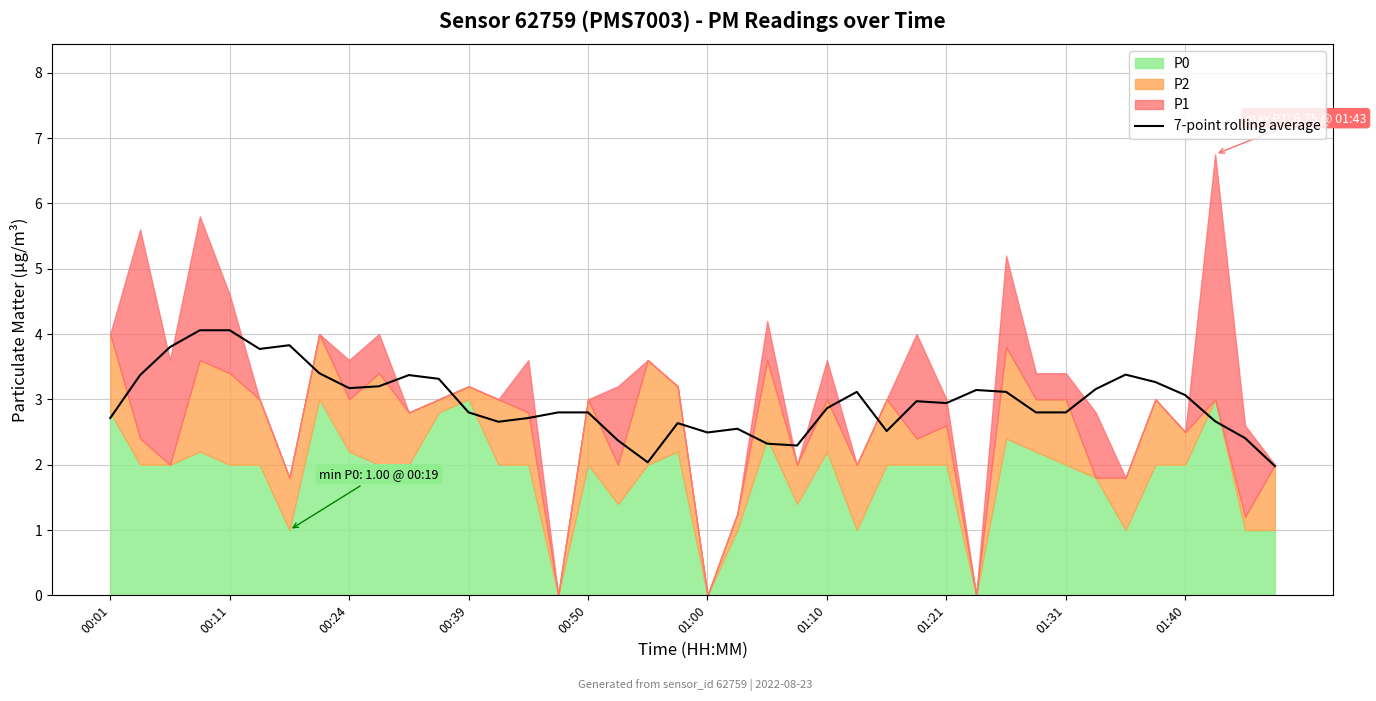

What is the lowest value of the 7-point rolling average series?

2.0